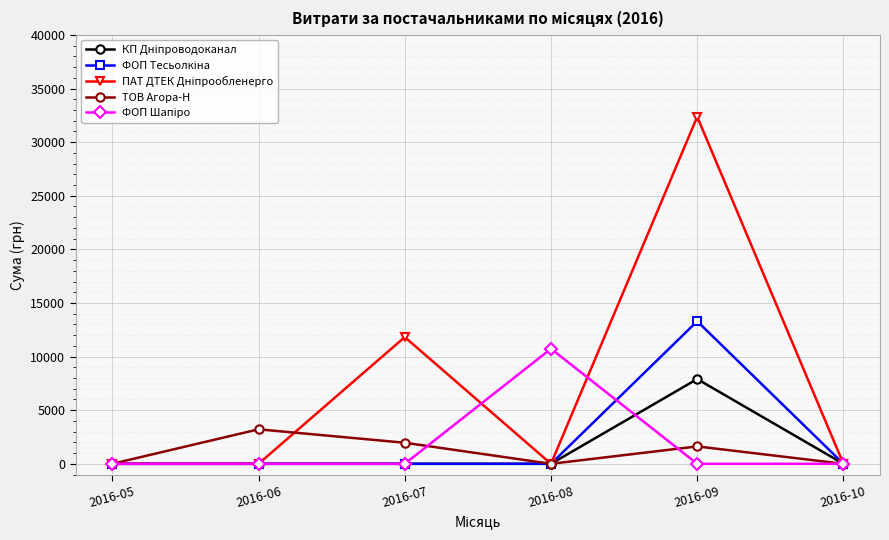

True or false: ТОВ Агора-Н has more than 1 interior local peaks.

True